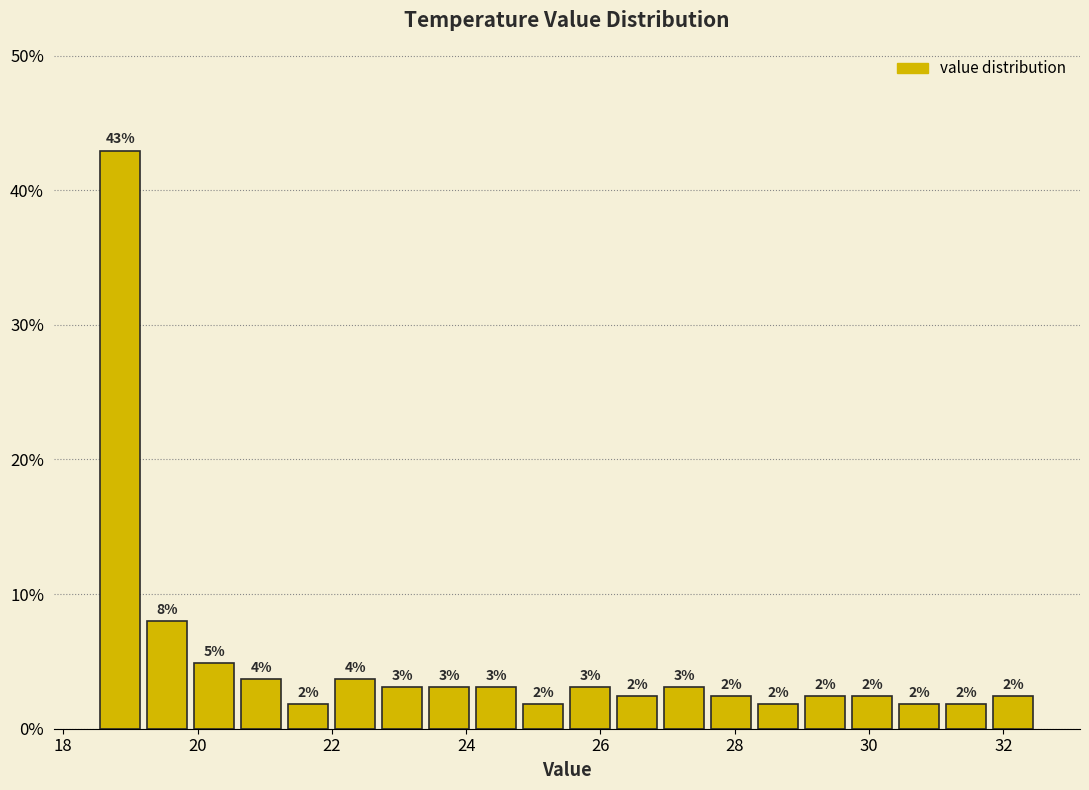

Read against the x-axis, roughly where is the centre of the tallest bar?

18.8